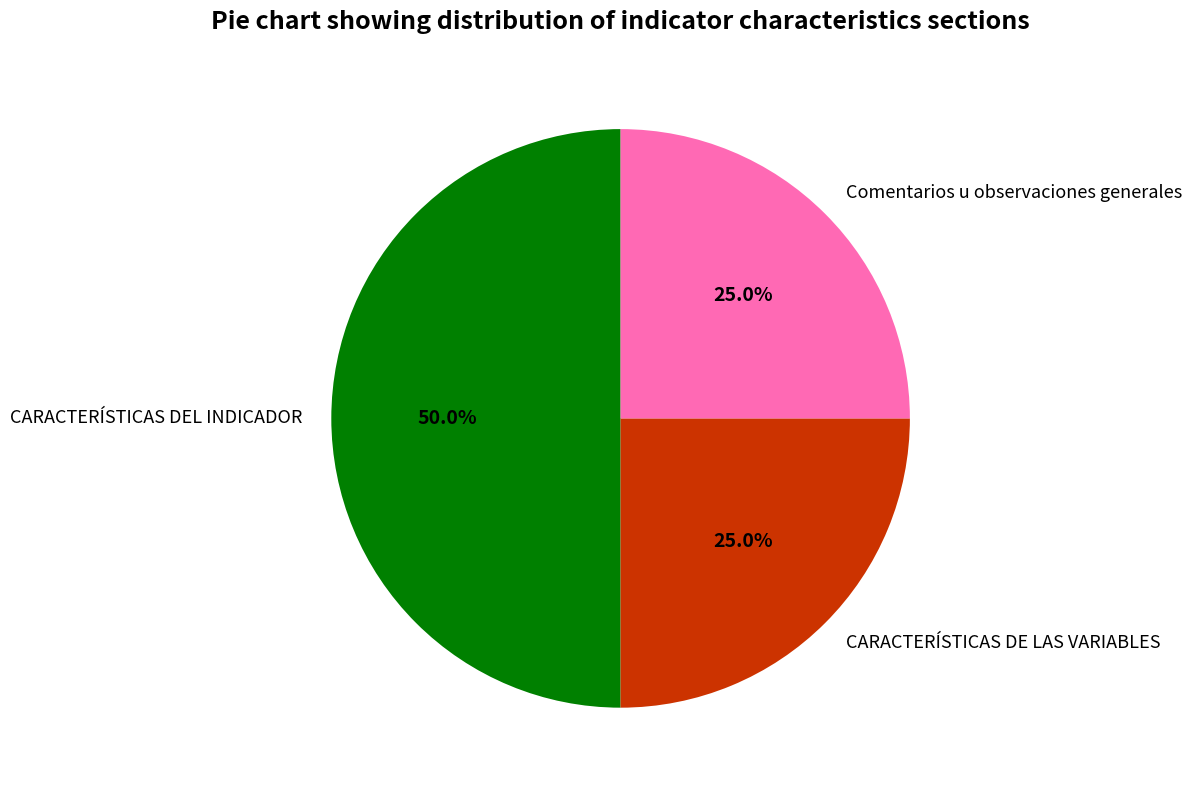

What is the total percentage of Comentarios u observaciones generales and CARACTERÍSTICAS DEL INDICADOR?

75.0%